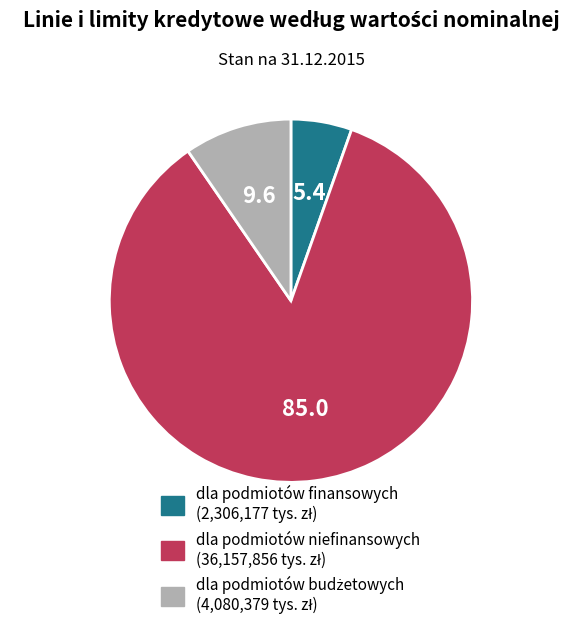

Which has a higher value, dla podmiotów finansowych or dla podmiotów niefinansowych?

dla podmiotów niefinansowych